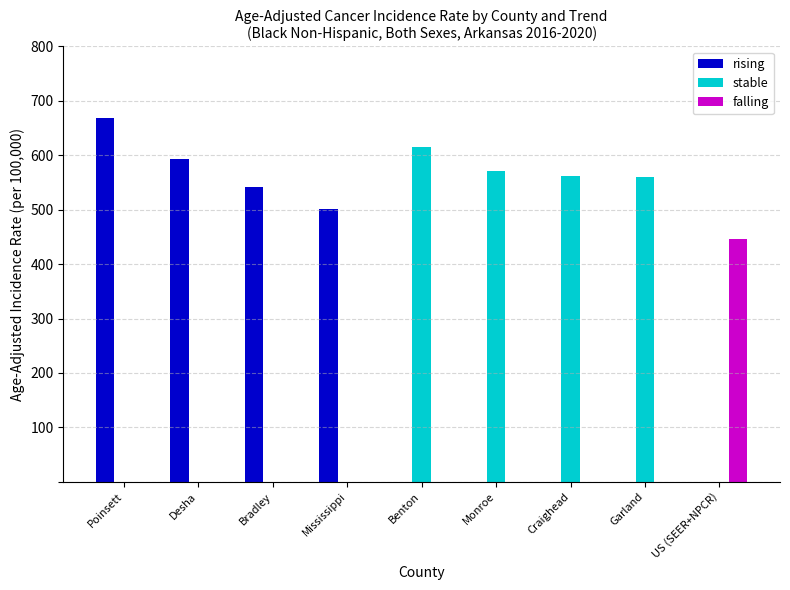

At which category is the sum across all series the highest?

Poinsett